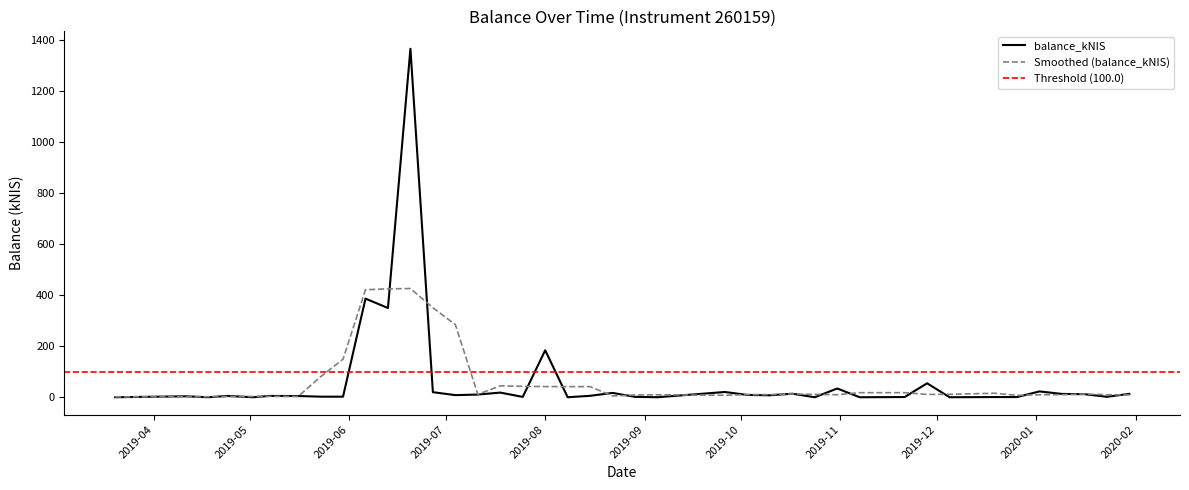

What is the sum of all values?

2598.2